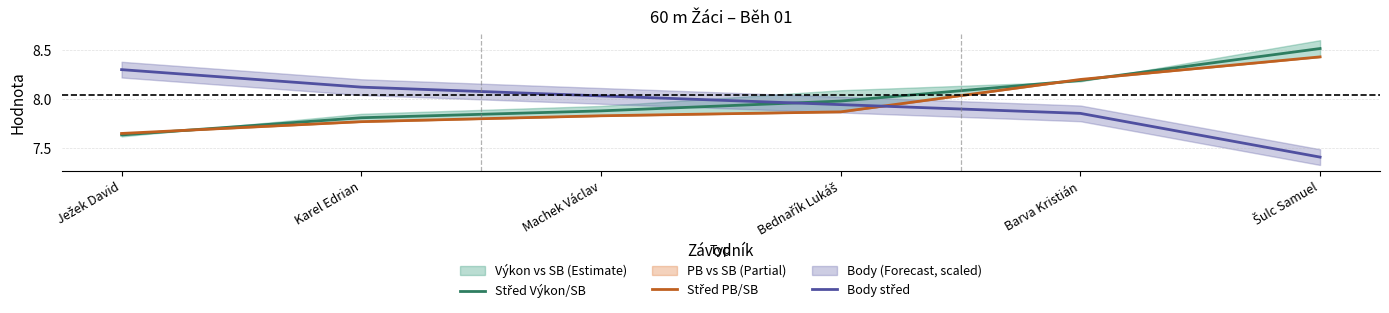

What is the value of the Body střed point at the 3rd from the left?

8.0